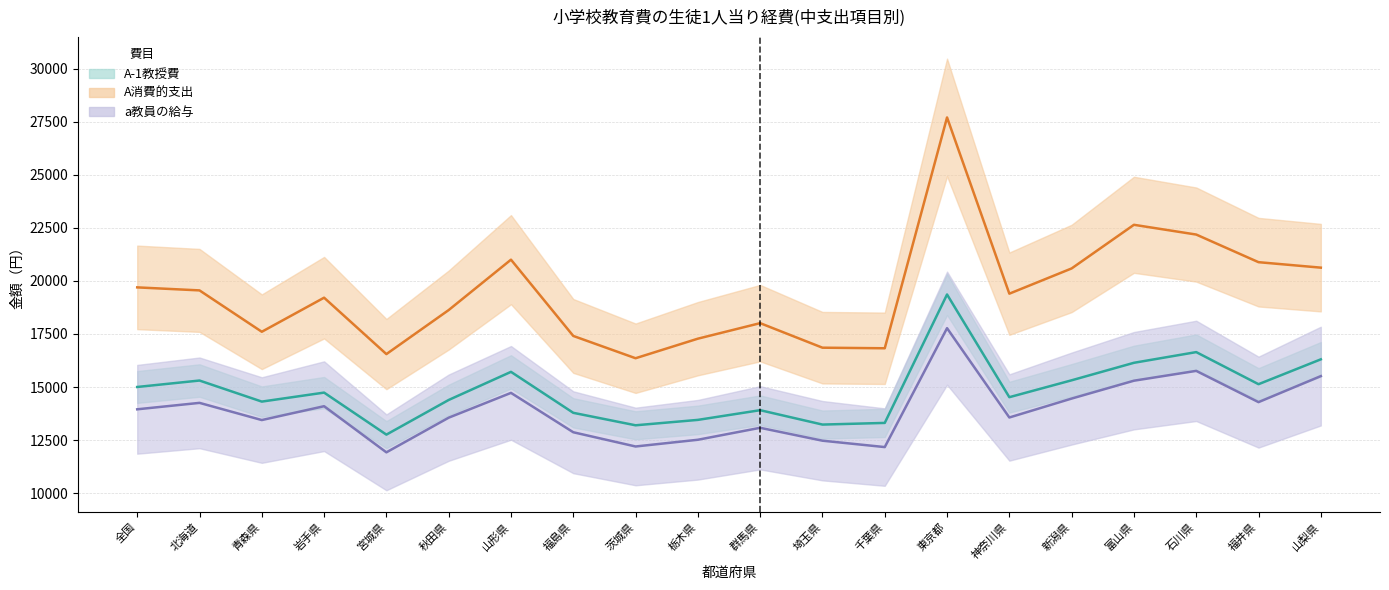

What is the label of the 11th point from the right?

栃木県